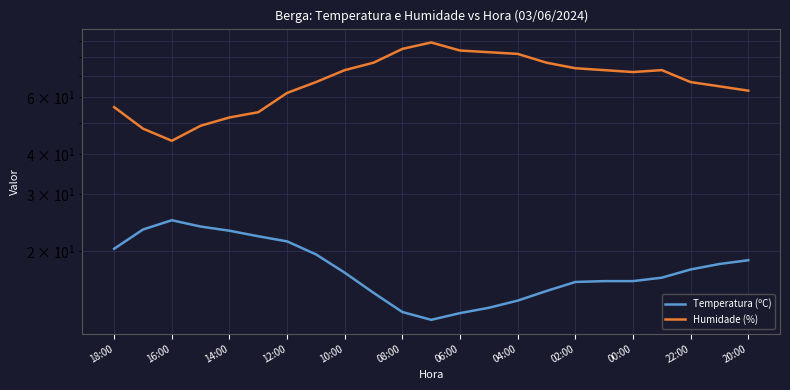

At how many categories does at least one series exceed 19?

23